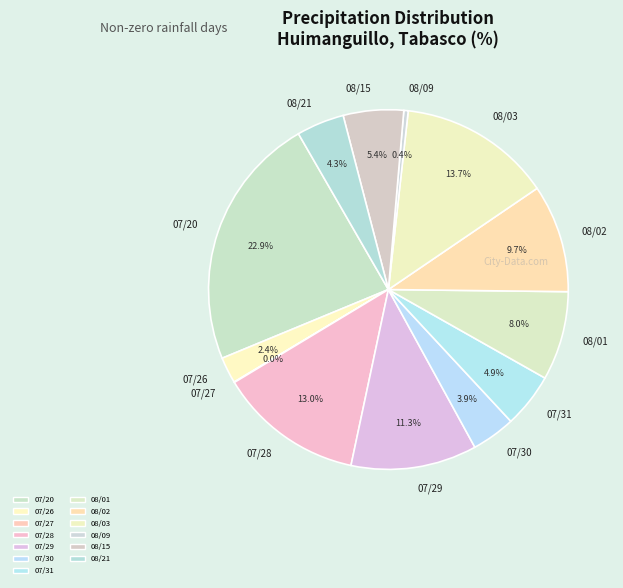

Combined, what portion of the pie is 08/03 and 07/31?

18.6%